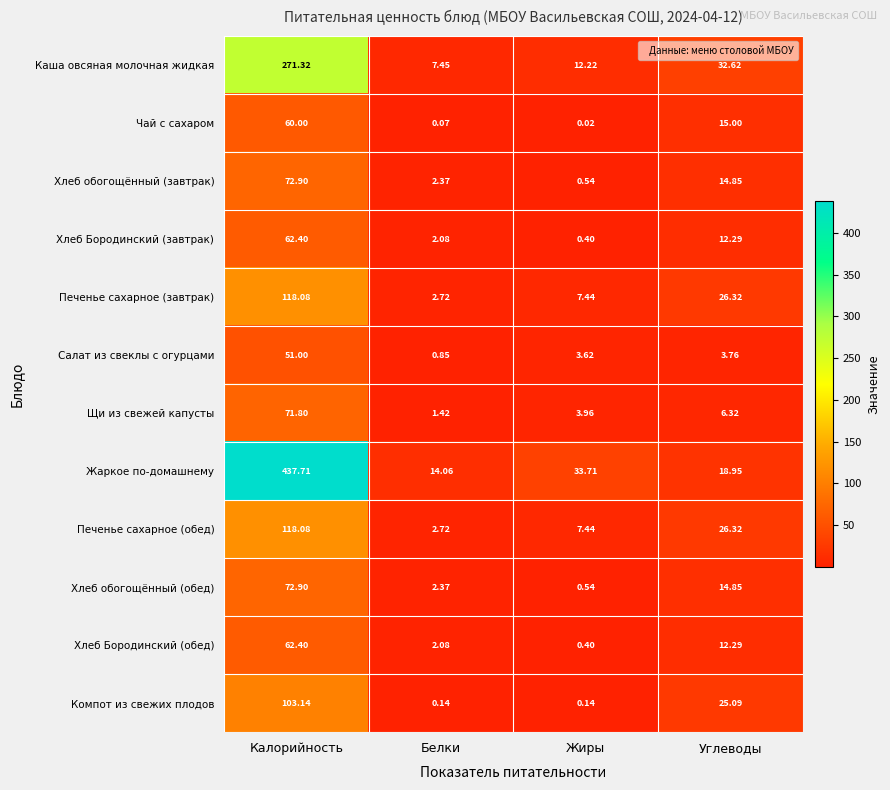

Which series changed the most between Калорийность and Белки?

Жаркое по-домашнему